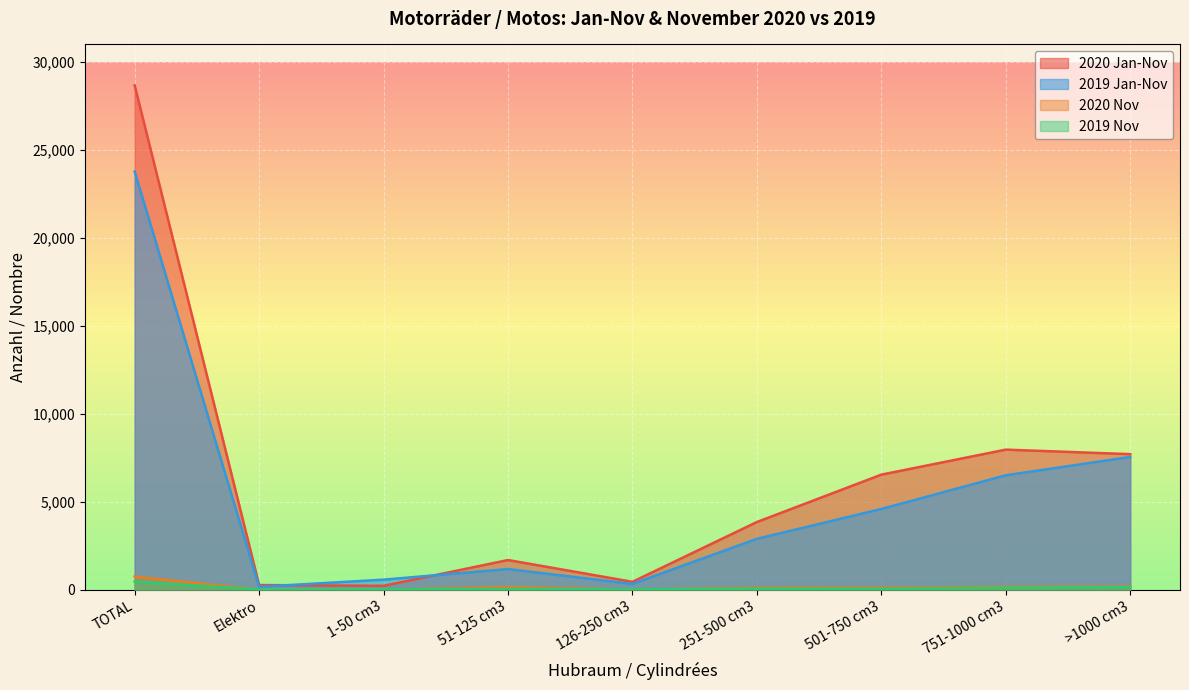

At which label is 2019 Nov closest to 238?

>1000 cm3